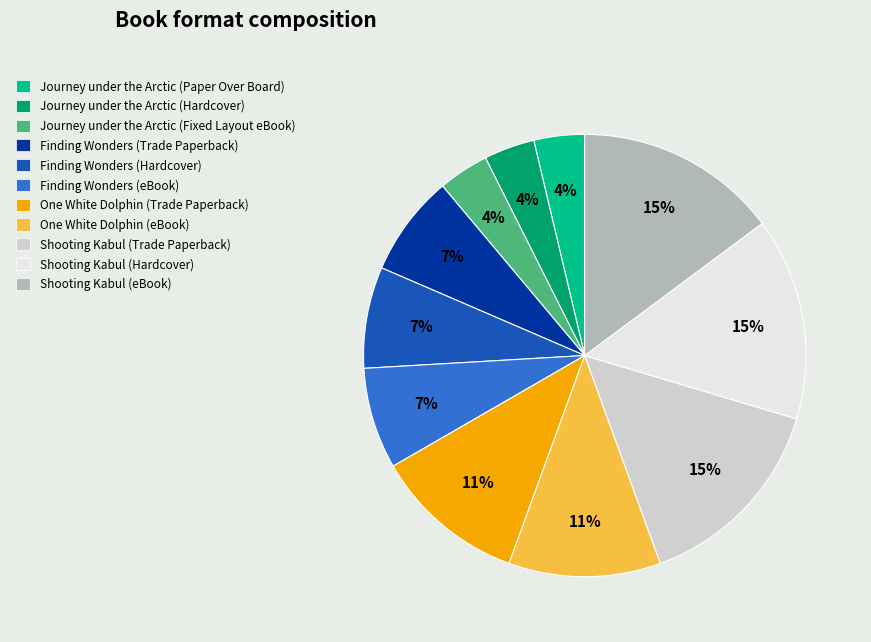

How many slices are in this pie chart?

11